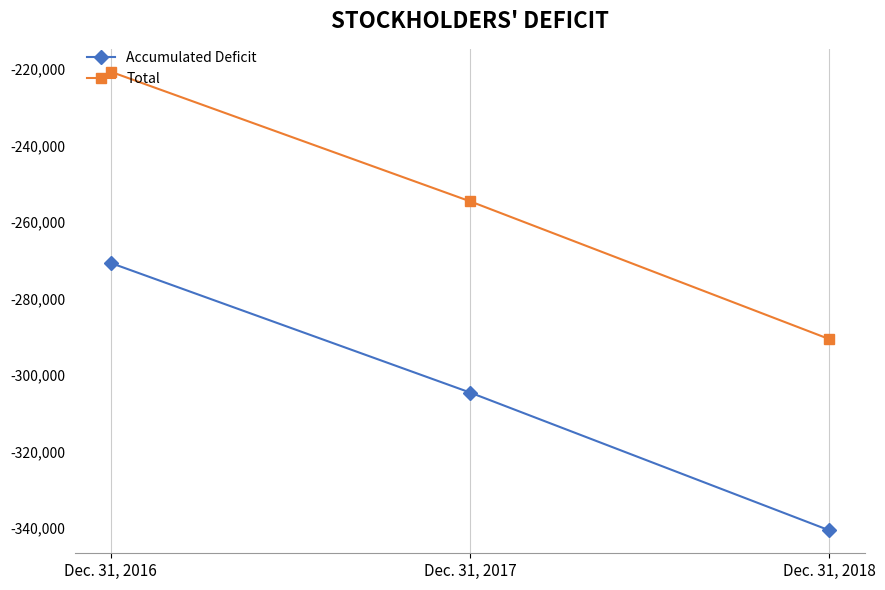

What is the spread (max minus min) of values at Dec. 31, 2016?

50000